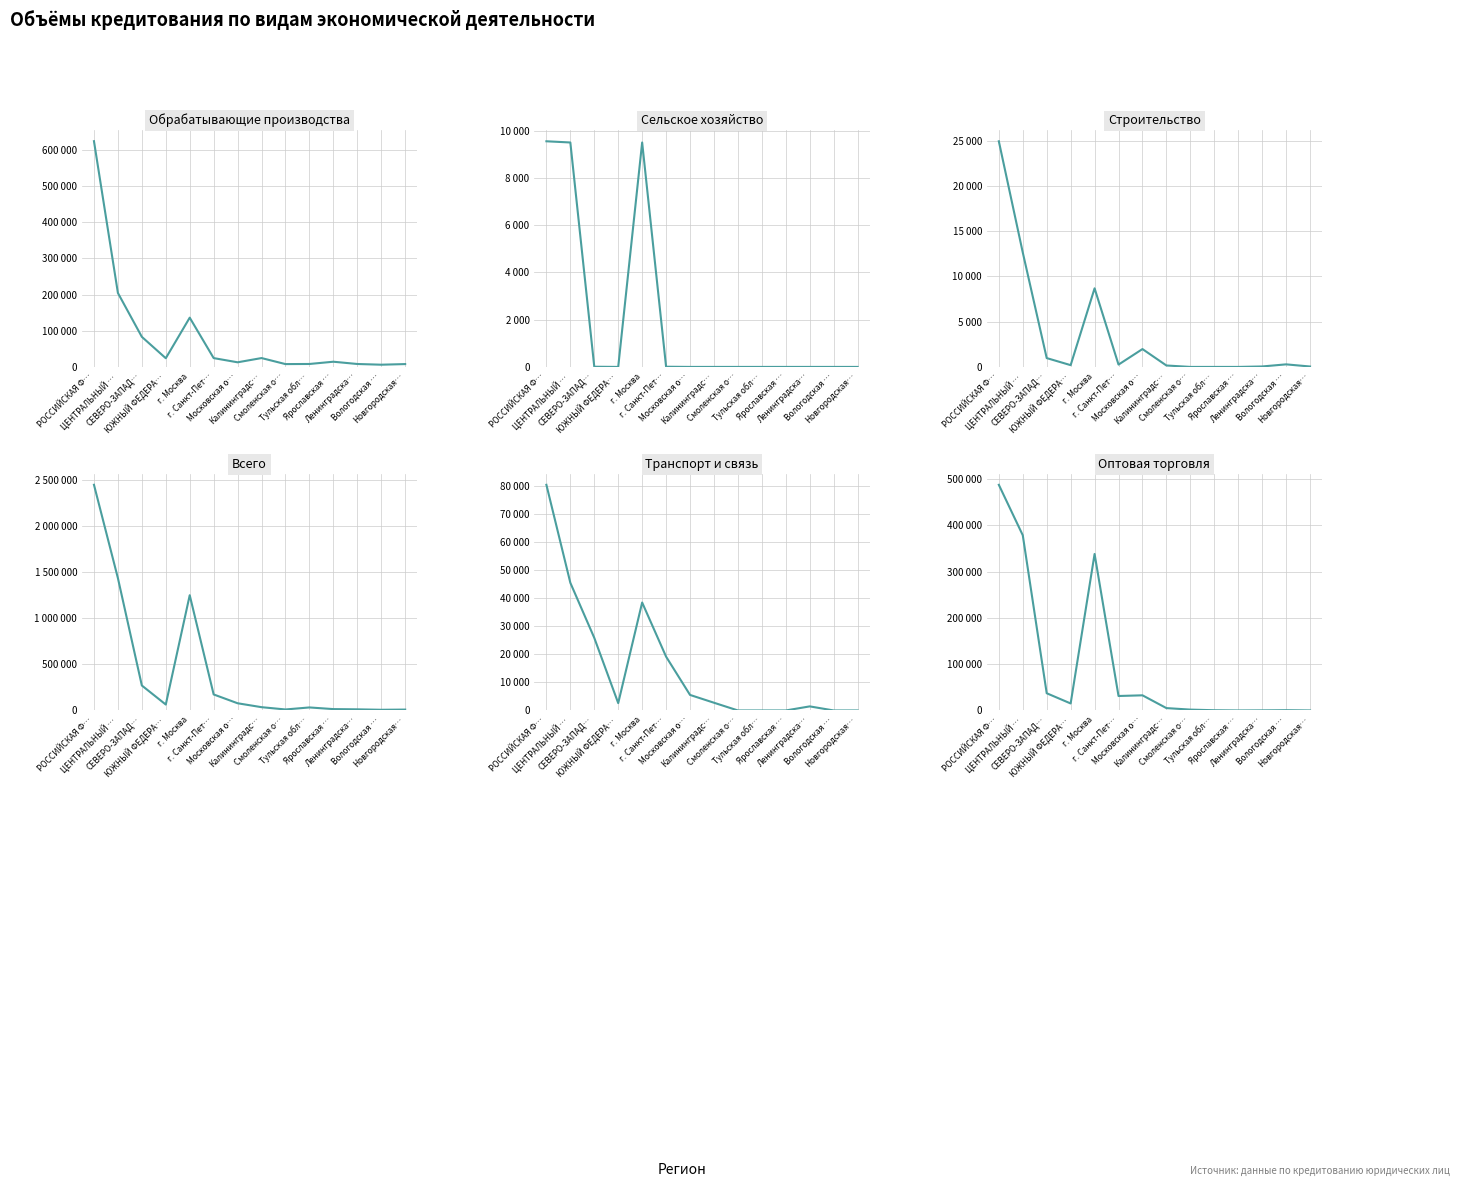

True or false: Транспорт и связь has a value of 2752 at Калининградс….

True